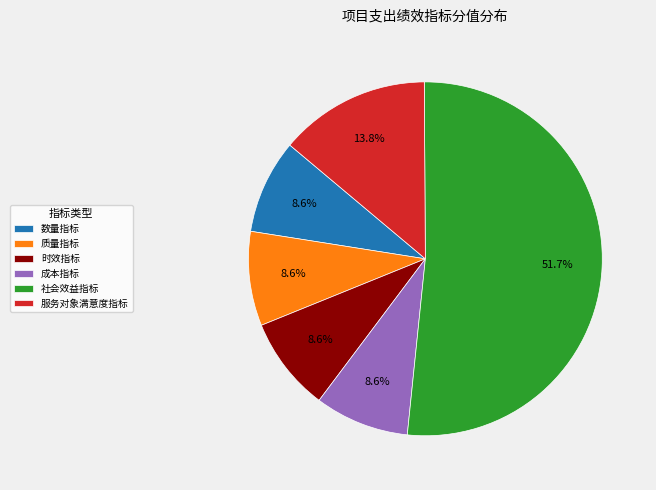

Count the number of slices in the pie.

6